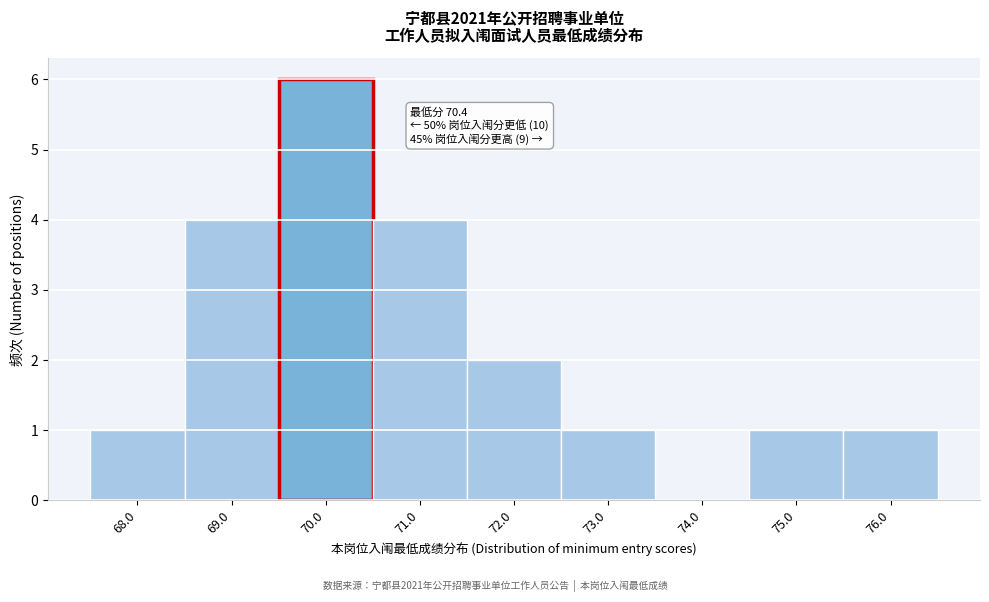

Over which range of the x-axis is the bar tallest?

69.5 to 70.5